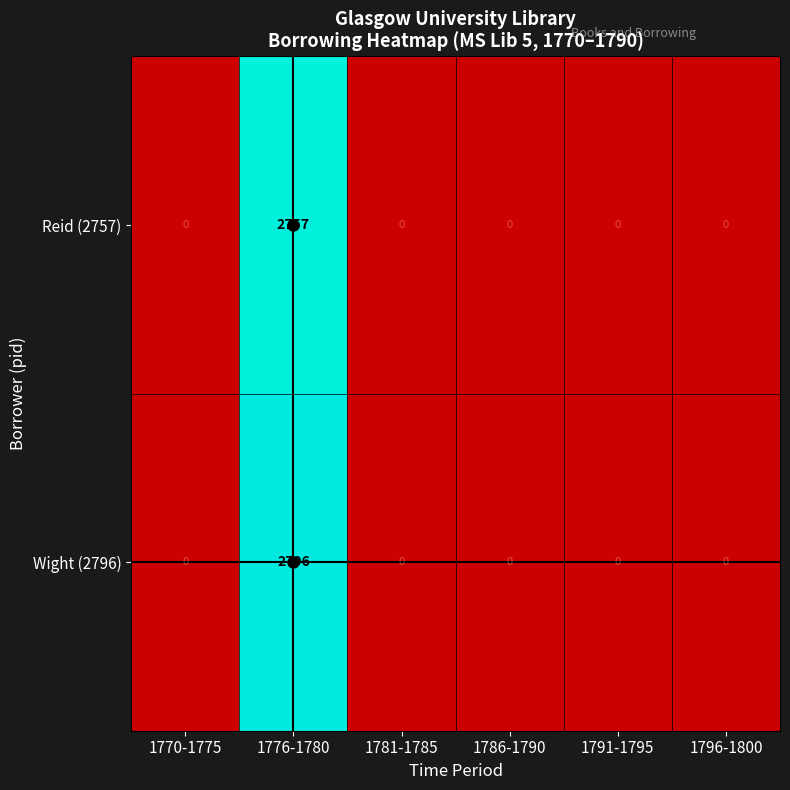

What is the total value across all series at 1776-1780?

5553